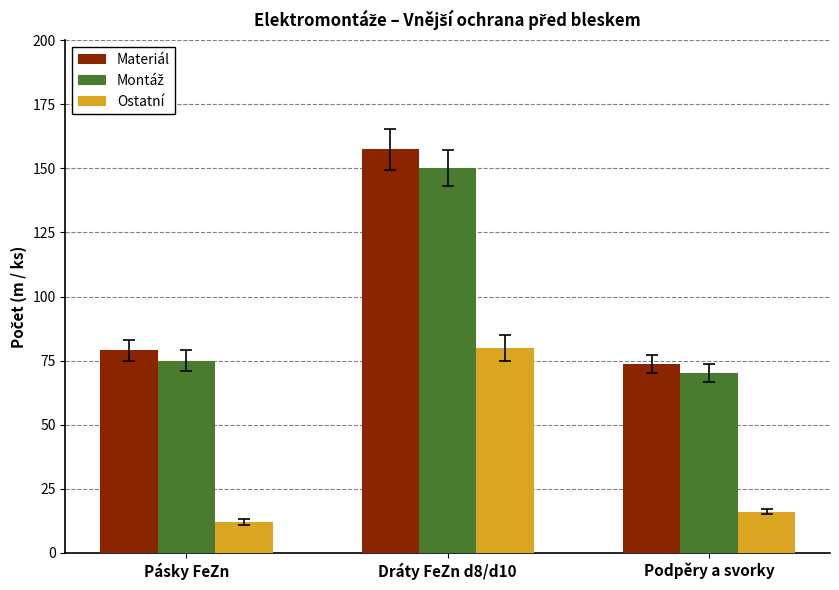

What value does the Ostatní series have at Dráty FeZn d8/d10?

80.0